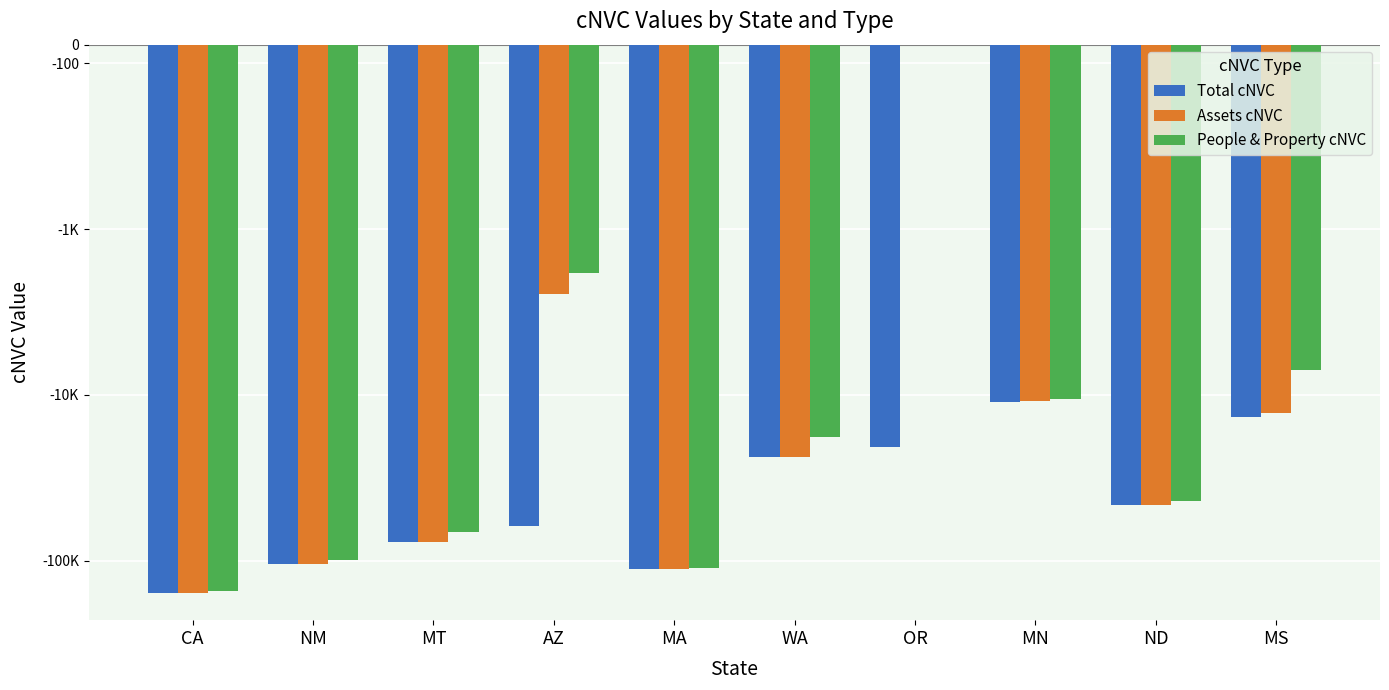

At which category is the sum across all series the highest?

OR